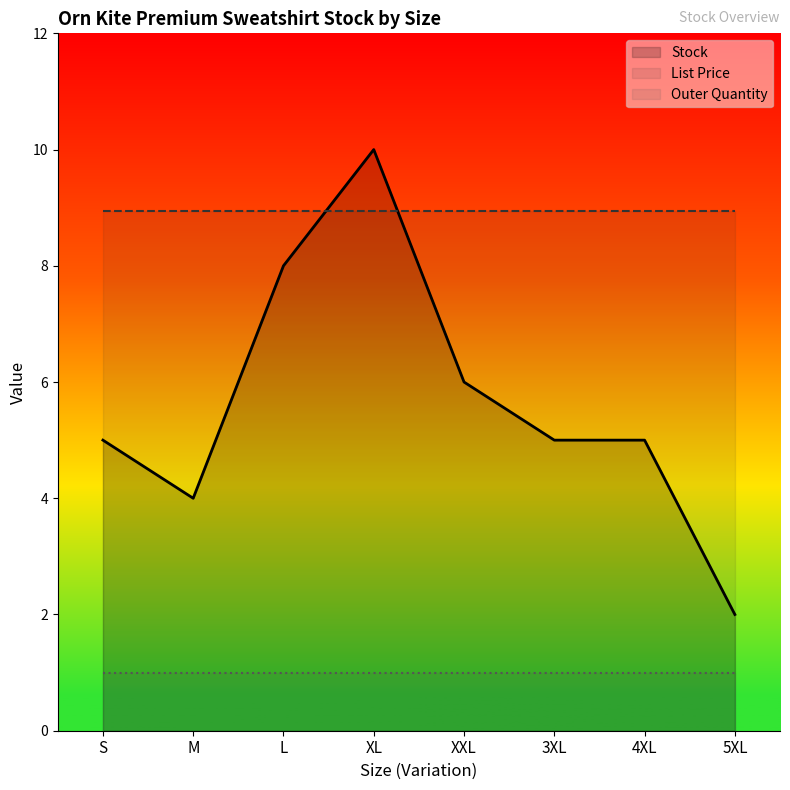

Which series has the largest total across all categories?

List Price